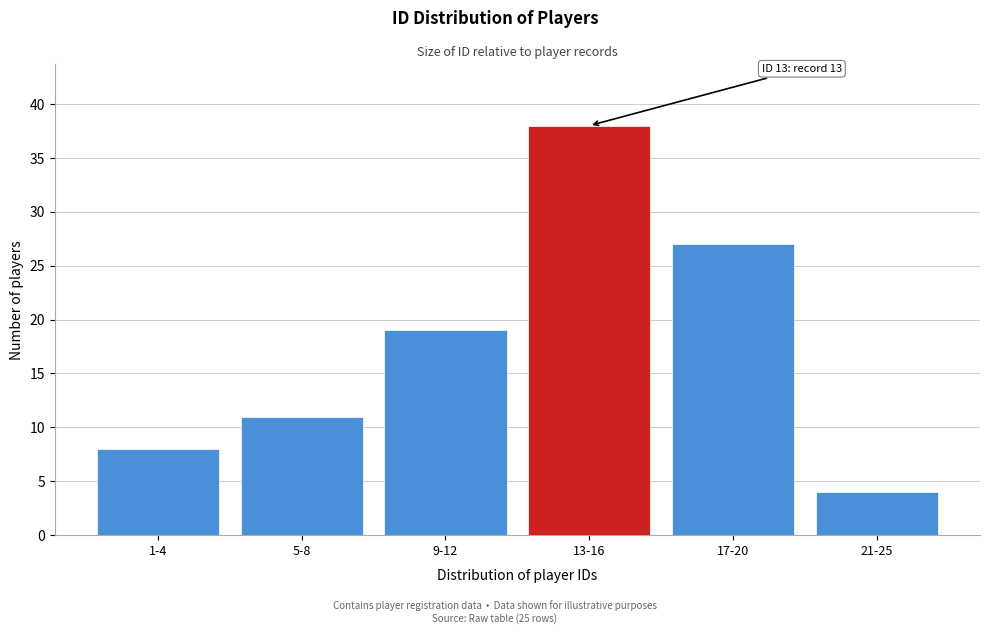

Reading left to right, list all the values displayed in this chart.

1-4=8	5-8=11	9-12=19	13-16=38	17-20=27	21-25=4